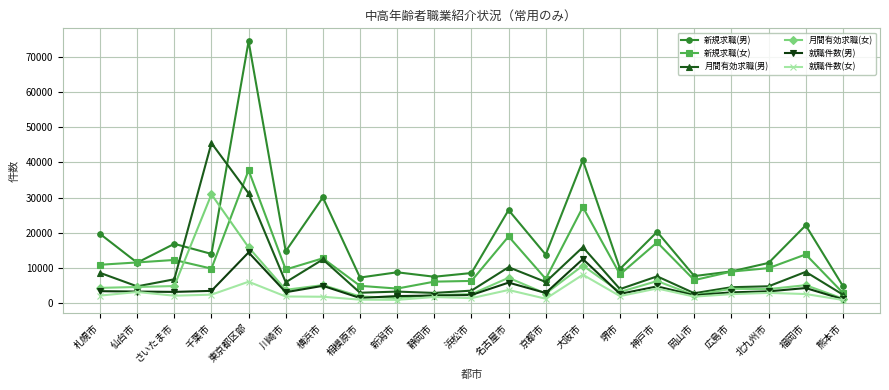

What is the lowest value of the 新規求職(男) series?

4885